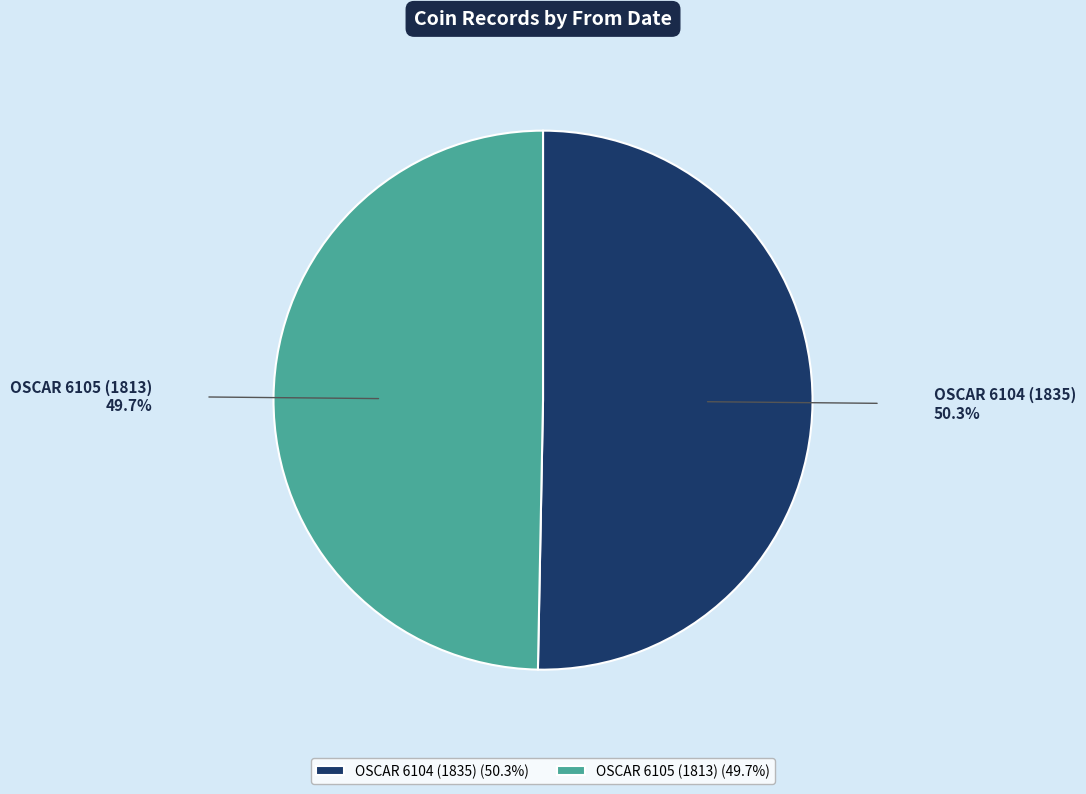

Is it true that OSCAR 6105 (1813) is 50% of the pie?

True